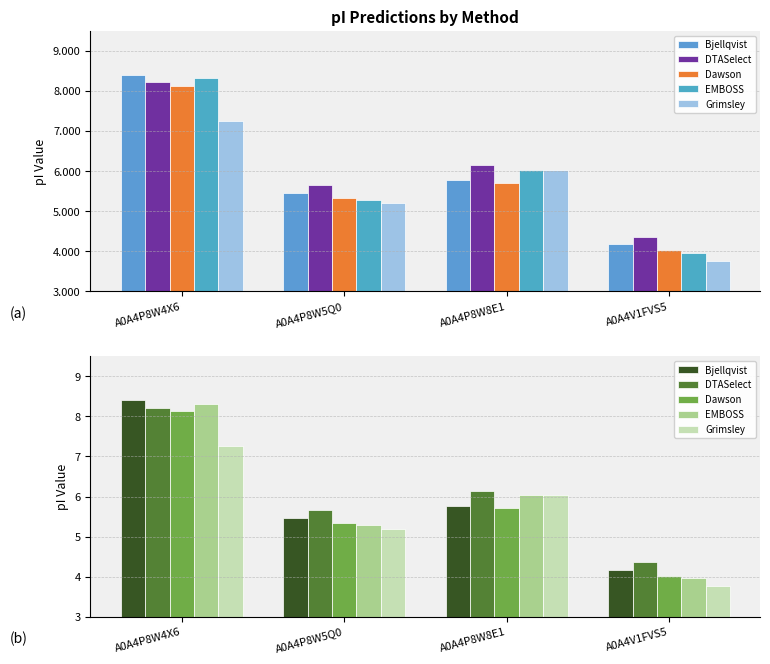

How many values in the Dawson series are below 5?

1